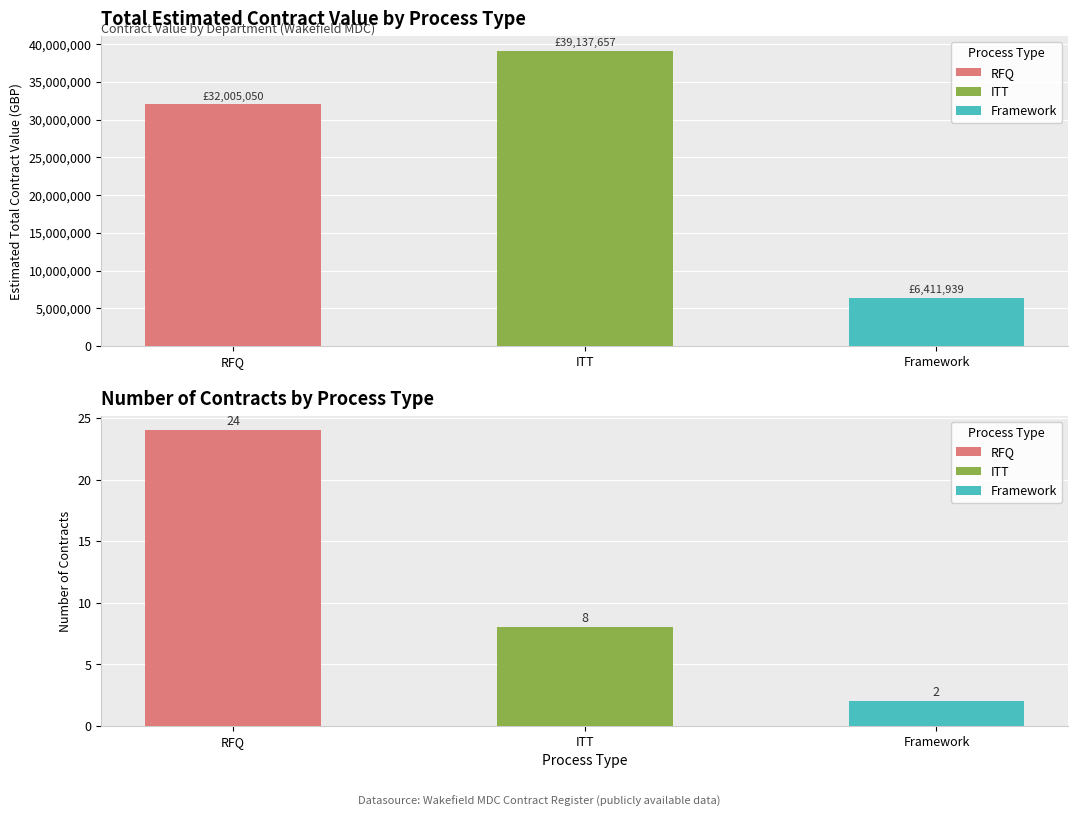

The chart shows a value of 6411939.0 at Framework. True or false?

True